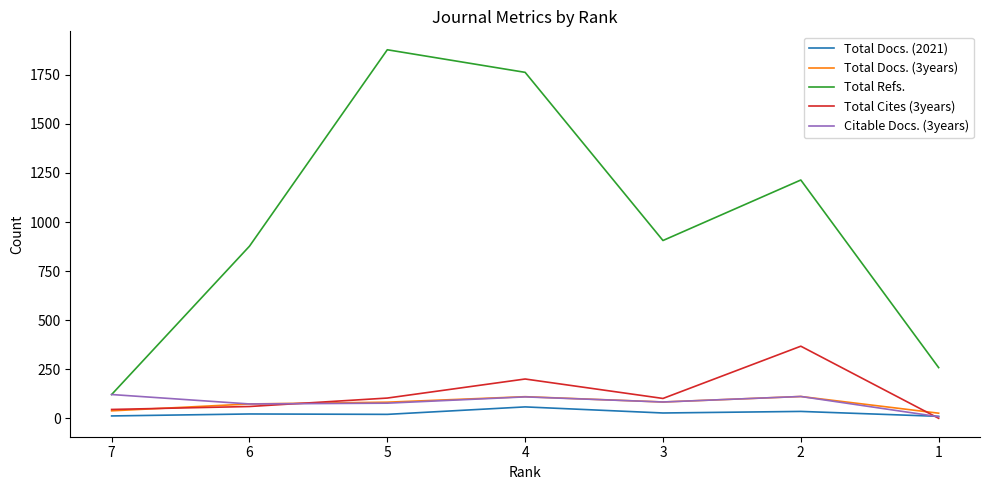

What is the sum of all Total Docs. (2021) values?

191